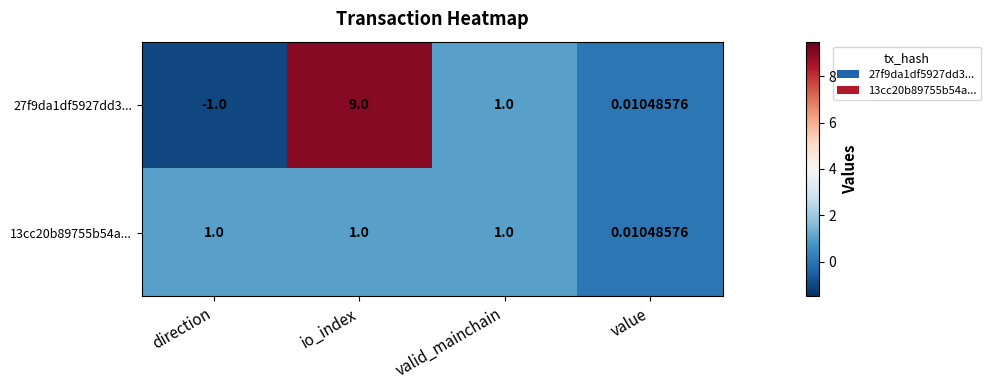

At how many categories does at least one series exceed 2?

1